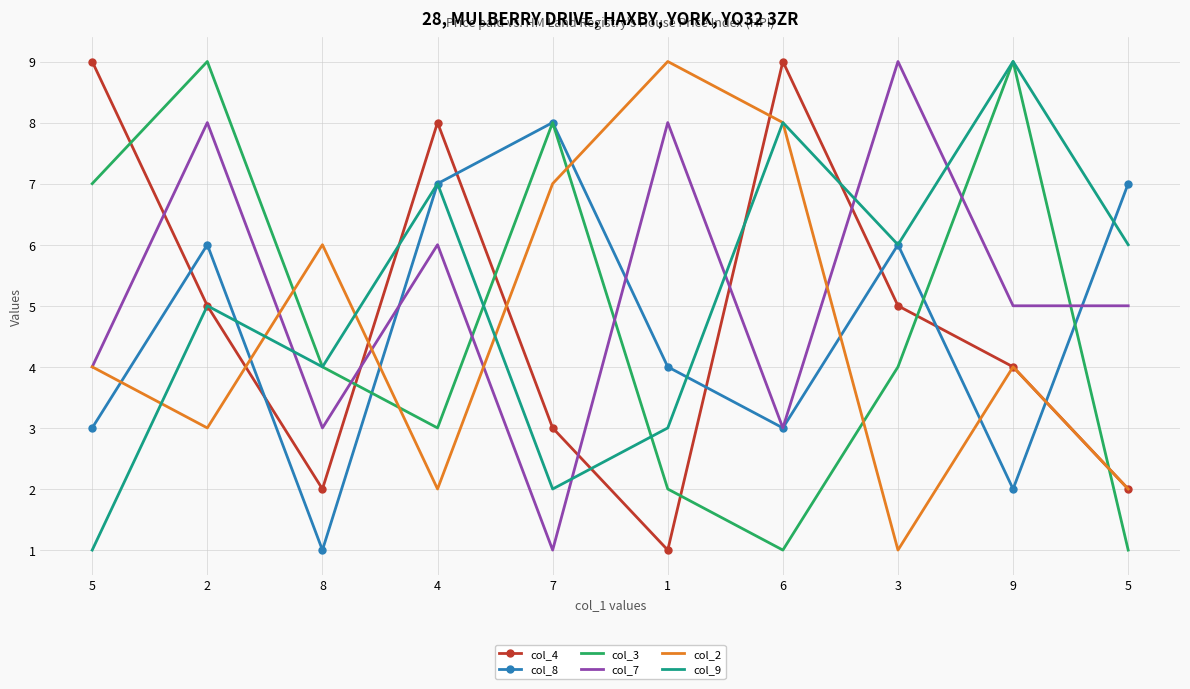

Which series has the largest range (max minus min)?

col_4